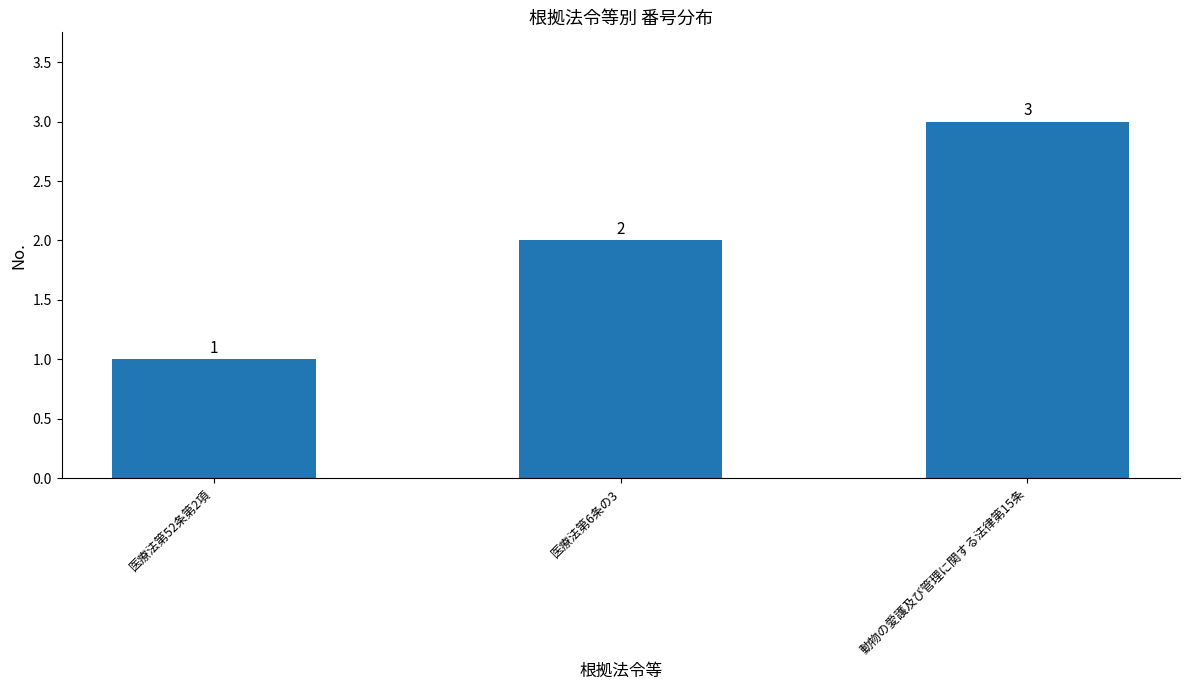

What position from the right is 医療法第52条第2項?

3